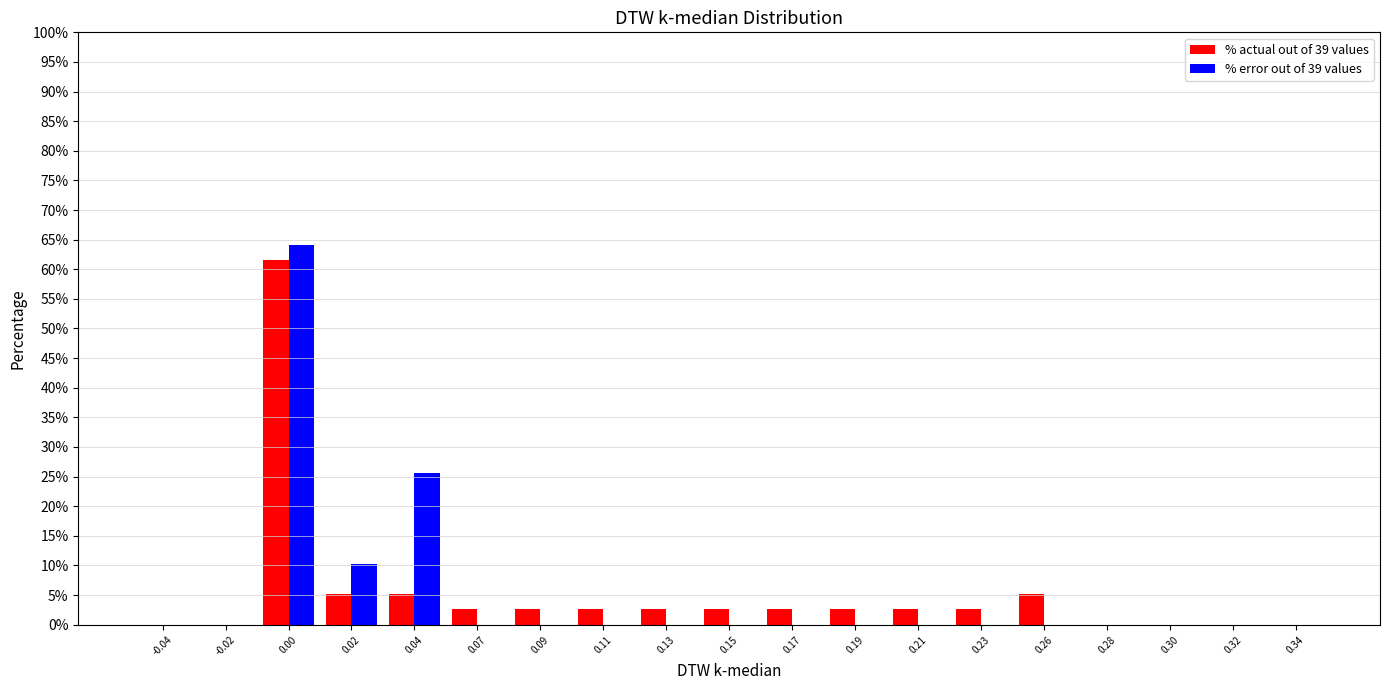

What is the highest value of the % actual out of 39 values series?

61.5